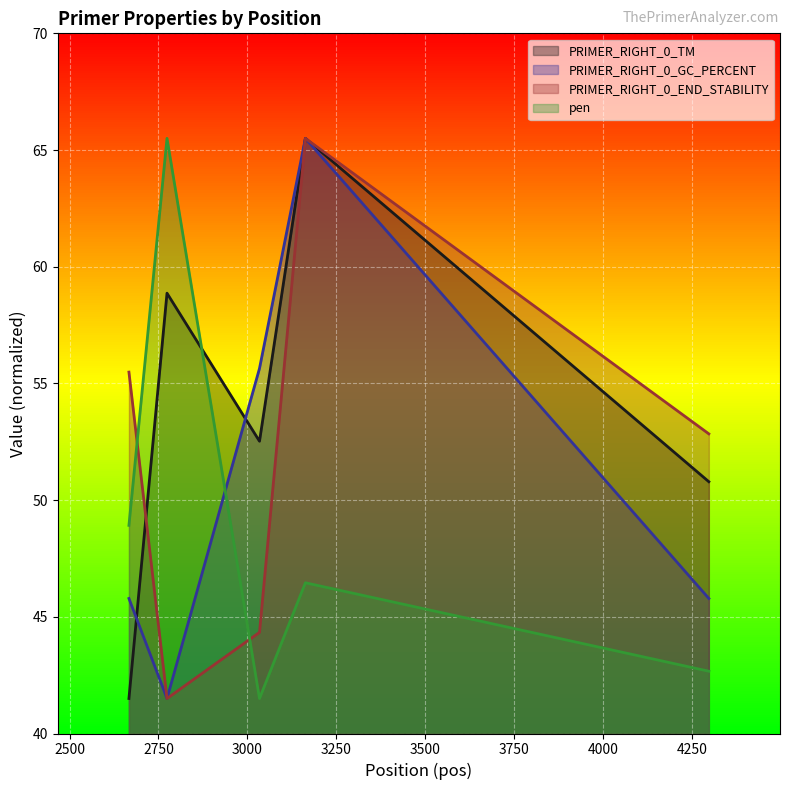

Is it true that PRIMER_RIGHT_0_END_STABILITY equals 109.0 at 3163?

False